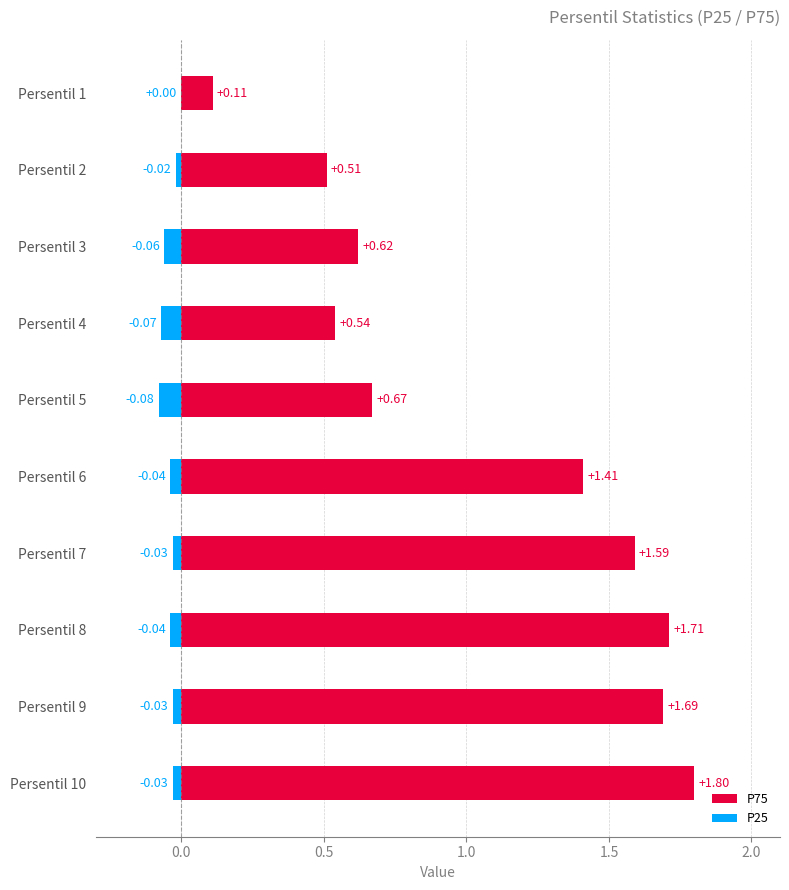

What is the difference between the second highest and second lowest values in the P75 series?

1.2